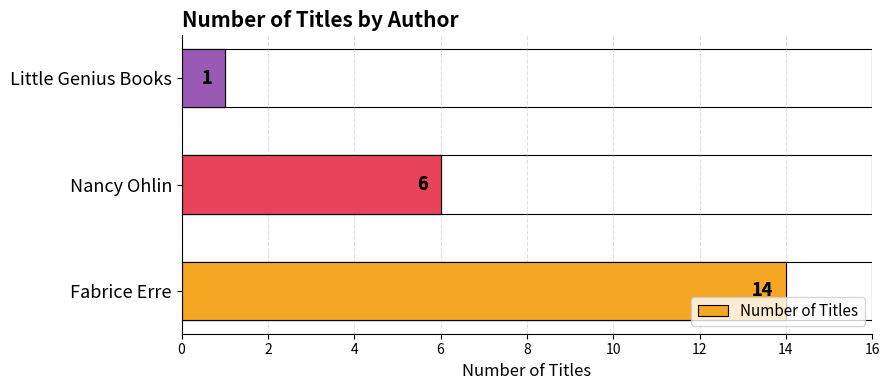

True or false: the data shows 3 at 2.

False